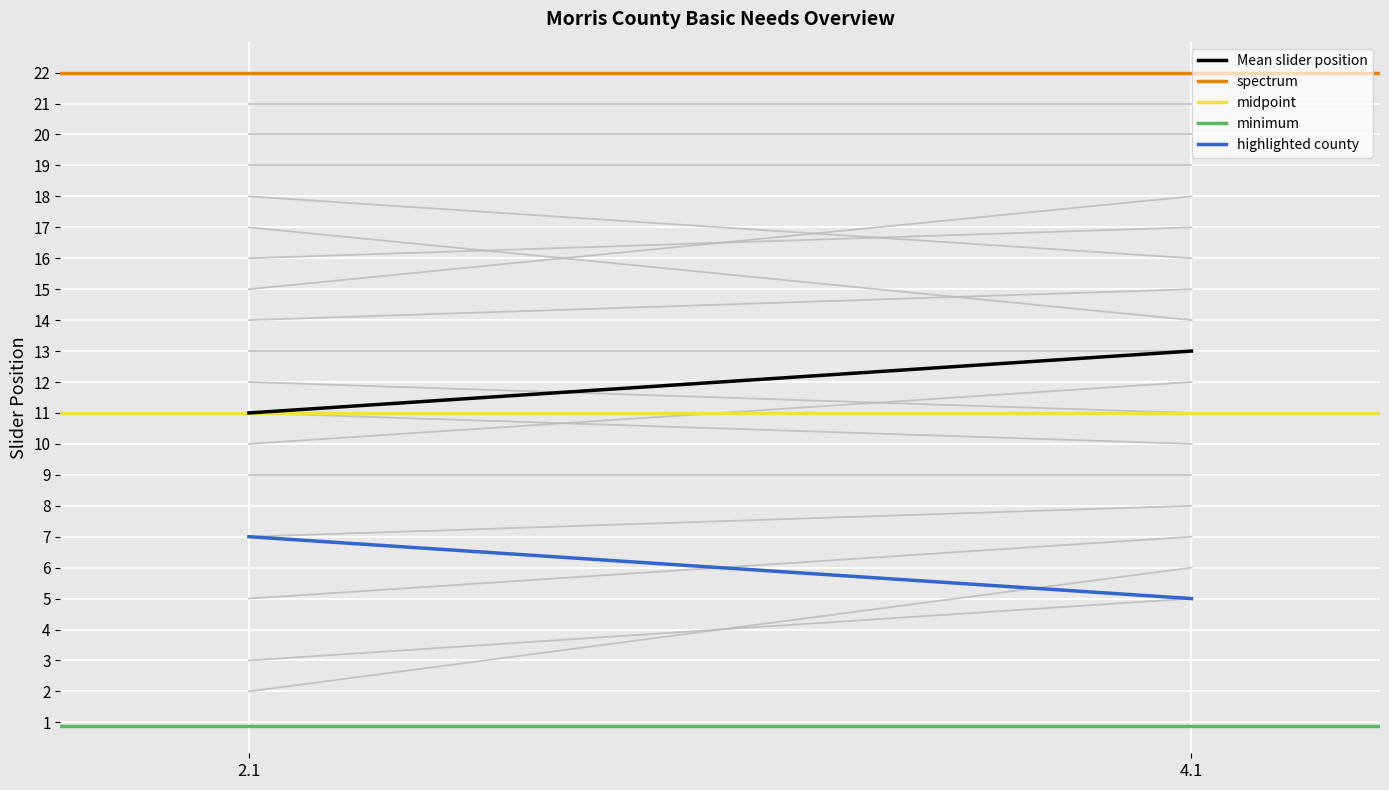

Where is highlighted county nearest to the value 6?

2.1